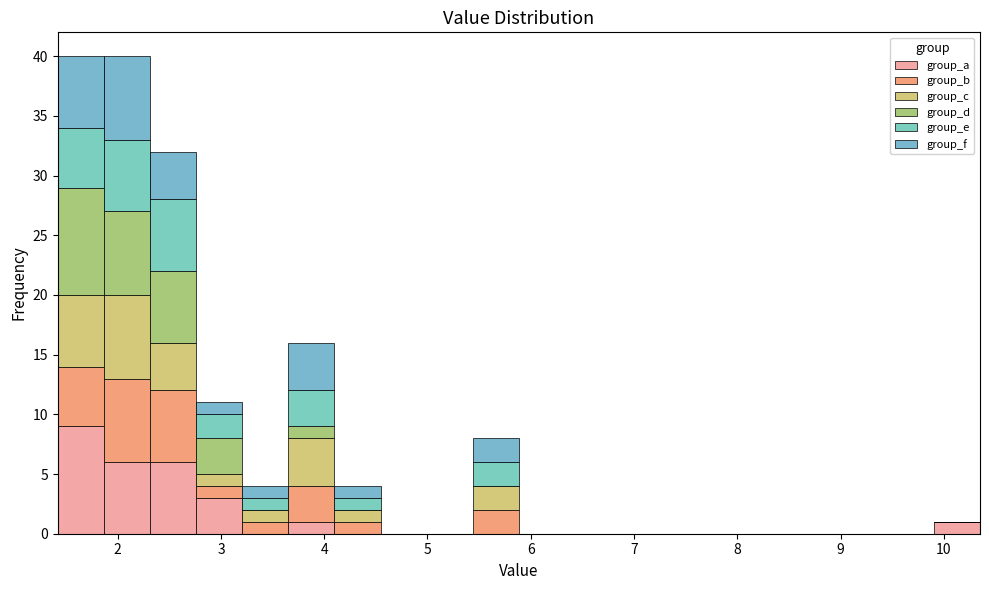

Reading left to right, transcribe this chart: for each stacked bar, give the range it covers on the x-axis and its total height. Neither the bar edges nor the heights are printed on the chart, so give them approximately, as read against the axes.

1.4 to 1.9: 40
1.9 to 2.3: 40
2.3 to 2.8: 32
2.8 to 3.2: 11
3.2 to 3.7: 4
3.7 to 4.1: 16
4.1 to 4.5: 4
4.5 to 5.0: 0
5.0 to 5.4: 0
5.4 to 5.9: 8
5.9 to 6.3: 0
6.3 to 6.8: 0
6.8 to 7.2: 0
7.2 to 7.7: 0
7.7 to 8.1: 0
8.1 to 8.6: 0
8.6 to 9.0: 0
9.0 to 9.5: 0
9.5 to 9.9: 0
9.9 to 10.4: 1